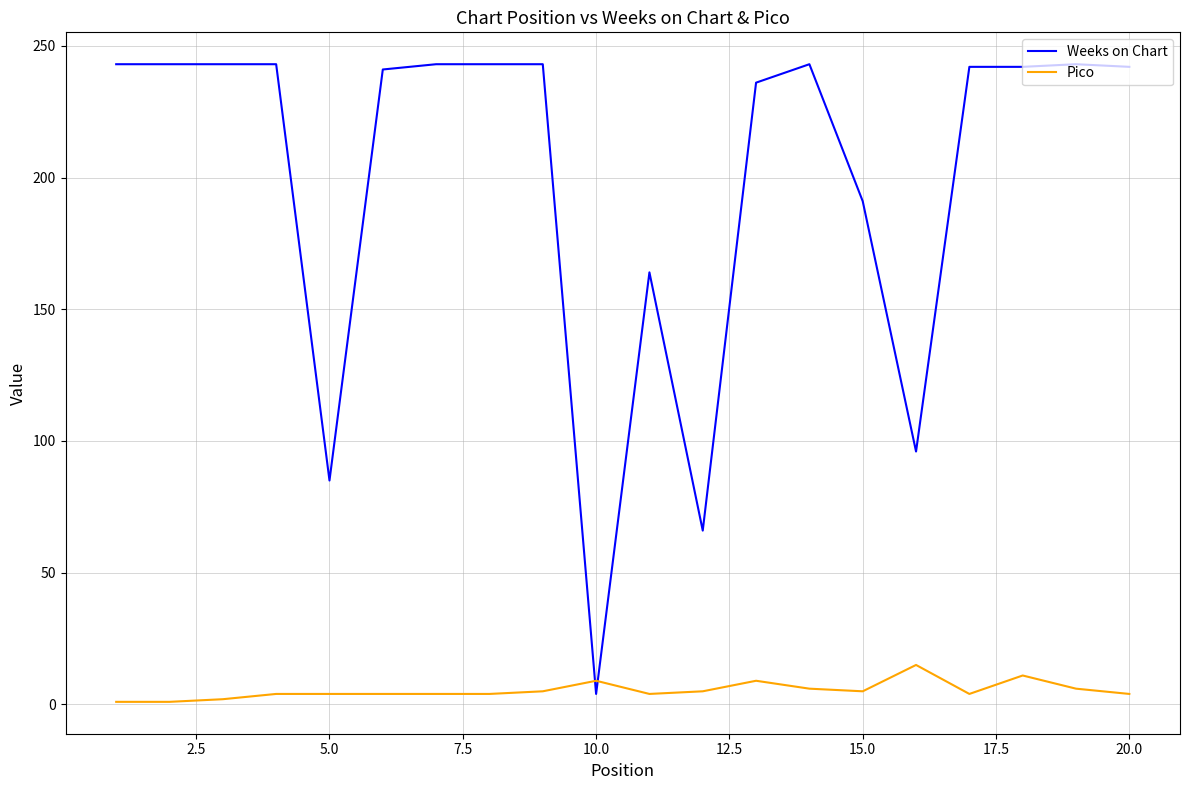

Which series has the largest total across all categories?

Weeks on Chart